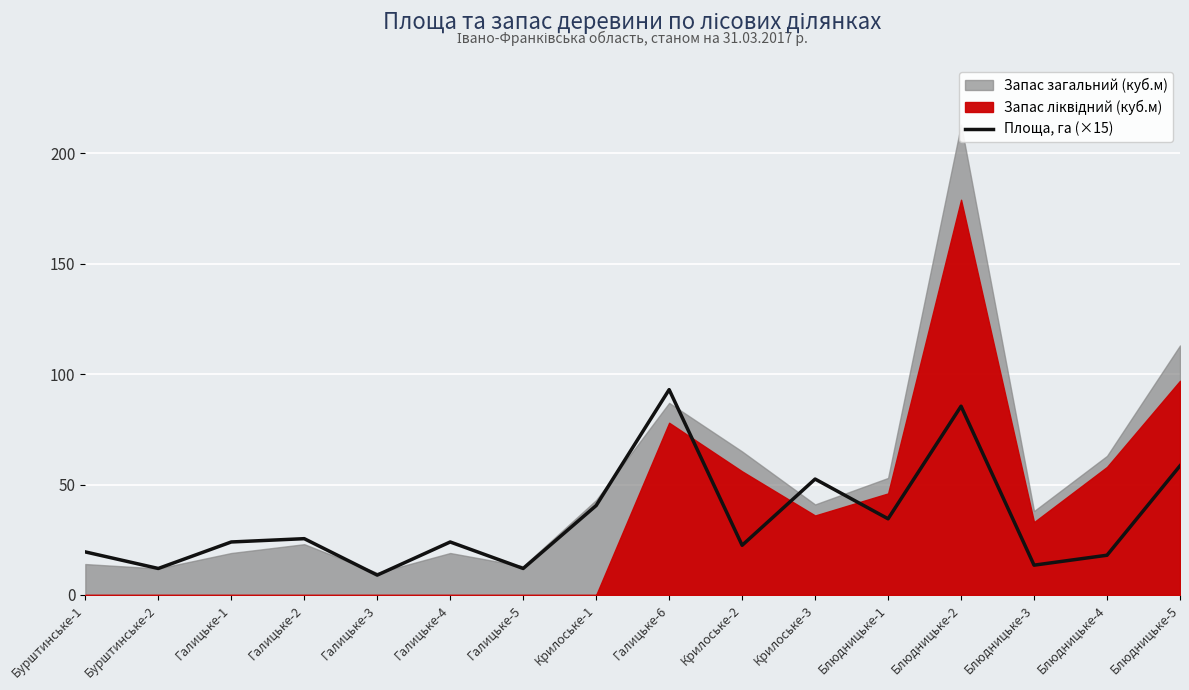

What is the change in value from Бурштинське-1 to Крилоське-1?

+21.0